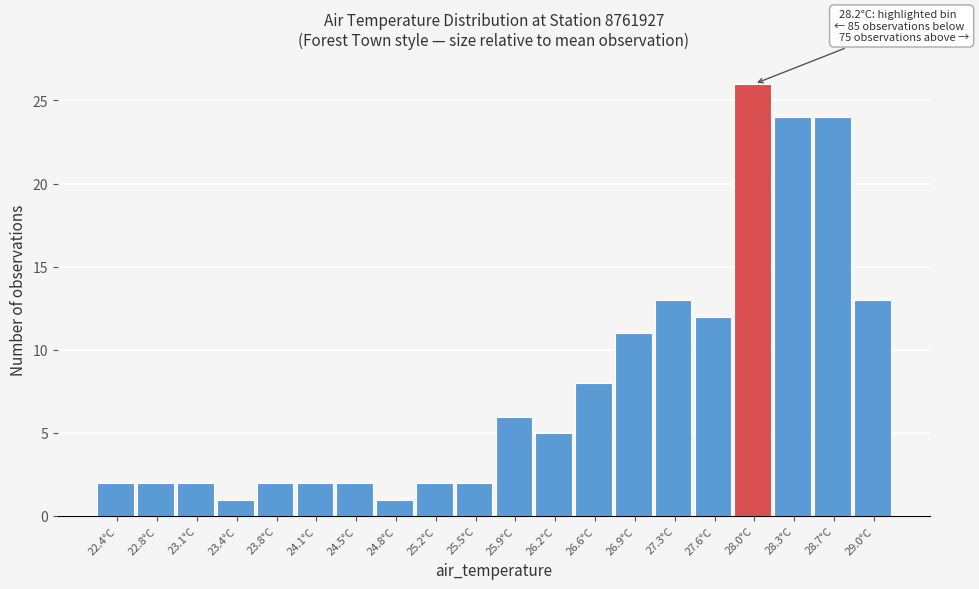

Reading left to right, list all the values displayed in this chart.

22.4°C=2	22.8°C=2	23.1°C=2	23.4°C=1	23.8°C=2	24.1°C=2	24.5°C=2	24.8°C=1	25.2°C=2	25.5°C=2	25.9°C=6	26.2°C=5	26.6°C=8	26.9°C=11	27.3°C=13	27.6°C=12	28.0°C=26	28.3°C=24	28.7°C=24	29.0°C=13